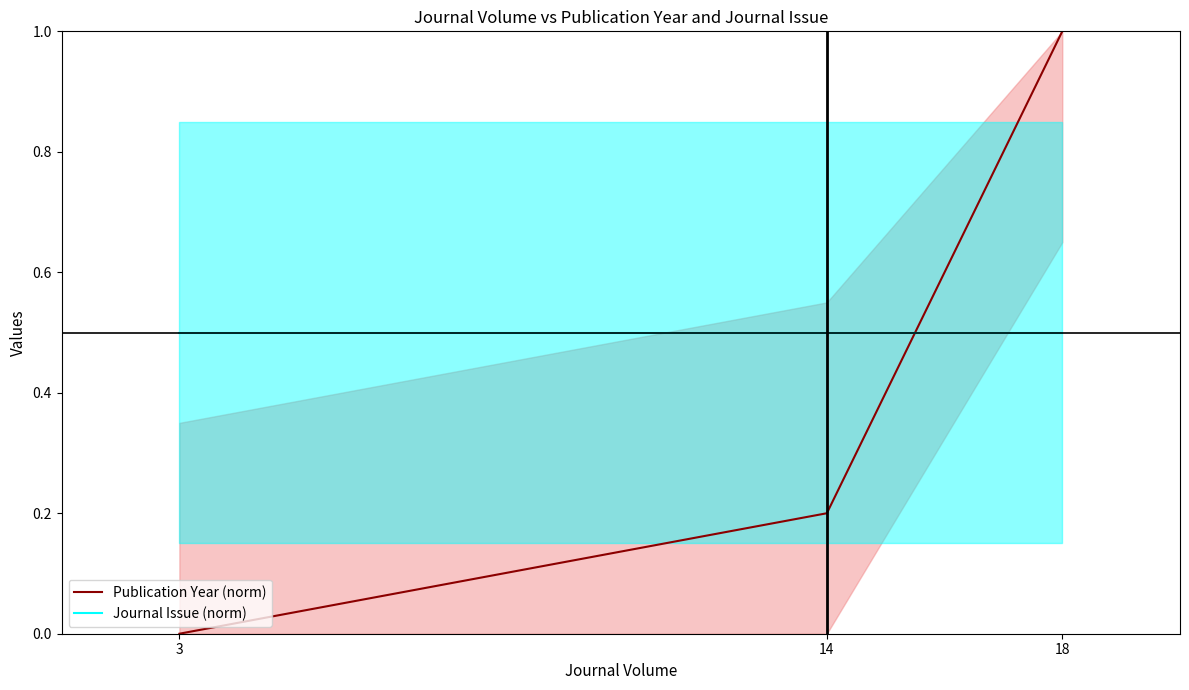

Rank the series by their average value, from lowest to highest.

Publication Year (norm), Journal Issue (norm)